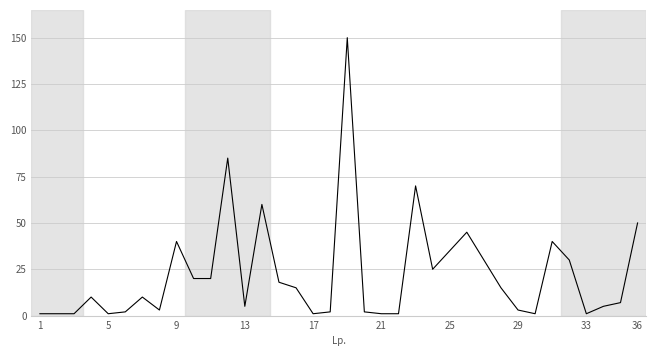

What is the maximum value shown in the chart?

150